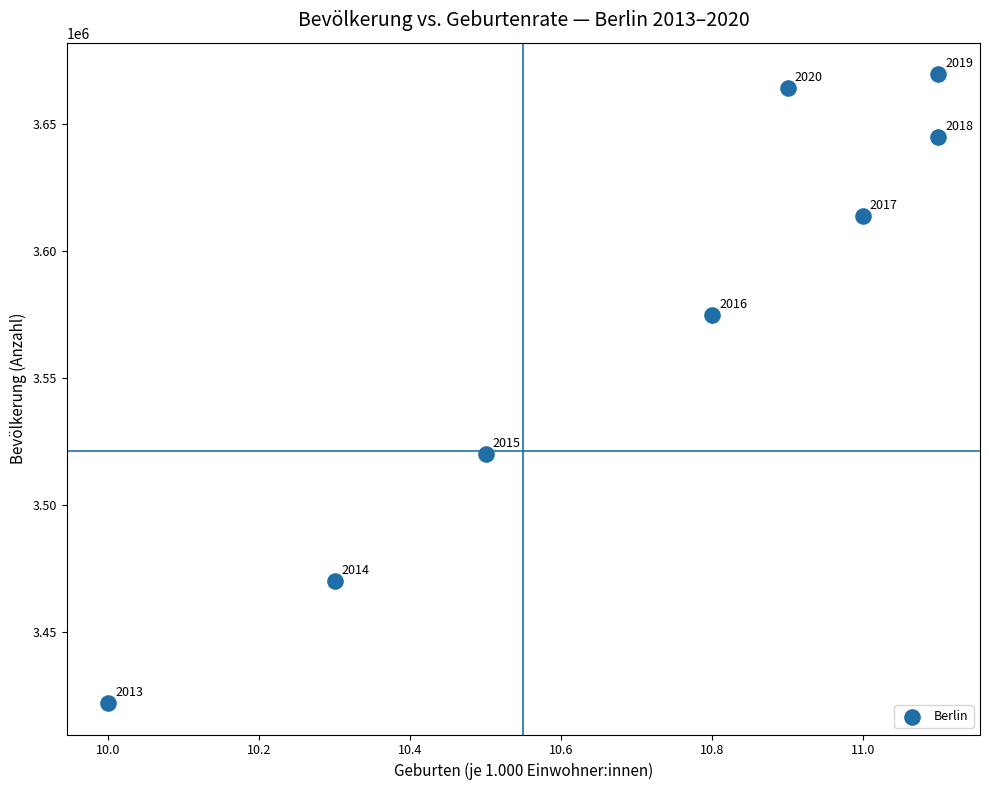

What is the range of Y values (max minus min)?

247662